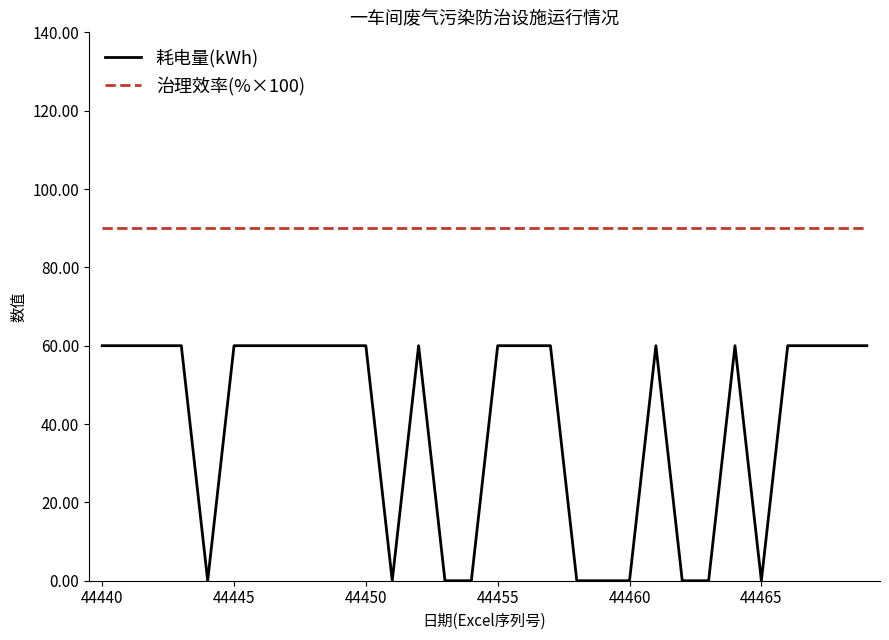

What is the greatest value displayed?

90